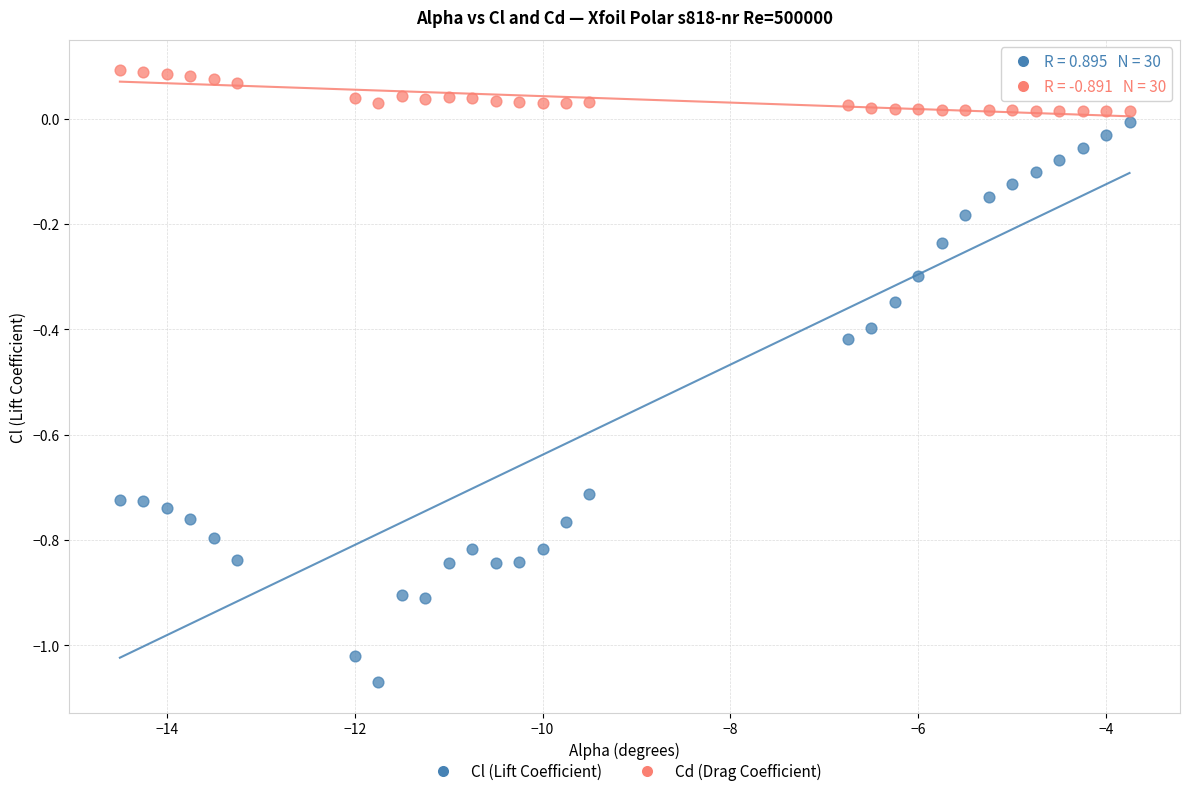

Across all data points, what is the range of Y values (max minus min)?

1.2